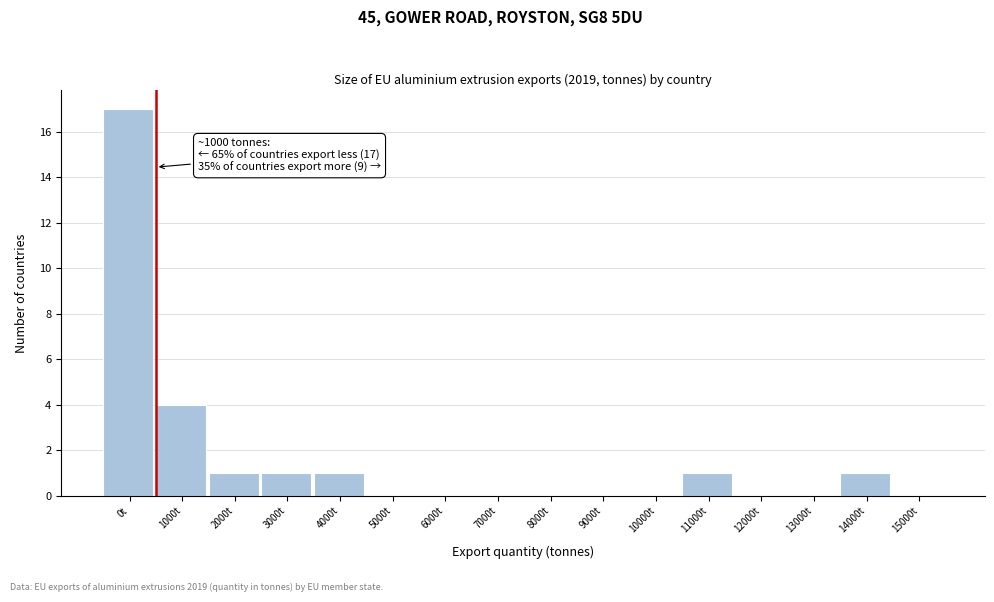

Reading left to right, extract all data points from this chart.

0t=17	1000t=4	2000t=1	3000t=1	4000t=1	5000t=0	6000t=0	7000t=0	8000t=0	9000t=0	10000t=0	11000t=1	12000t=0	13000t=0	14000t=1	15000t=0